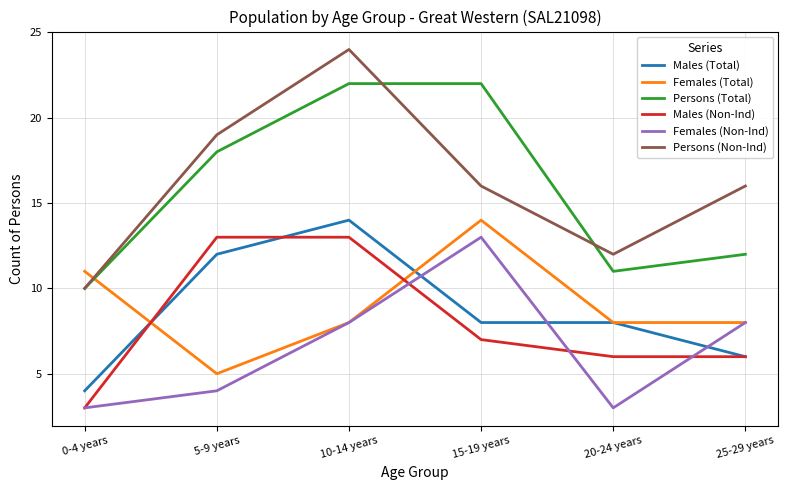

How many Males (Total) values are between 6 and 12?

4